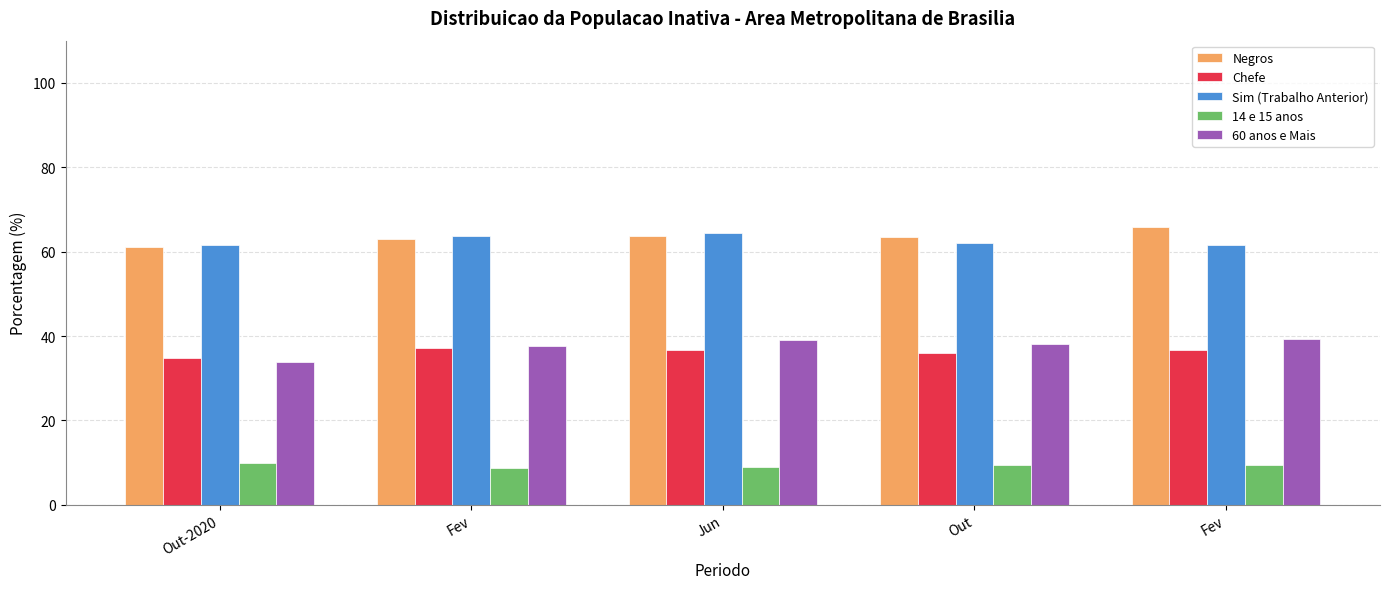

Which series changed the most between Jun and Out?

Sim (Trabalho Anterior)